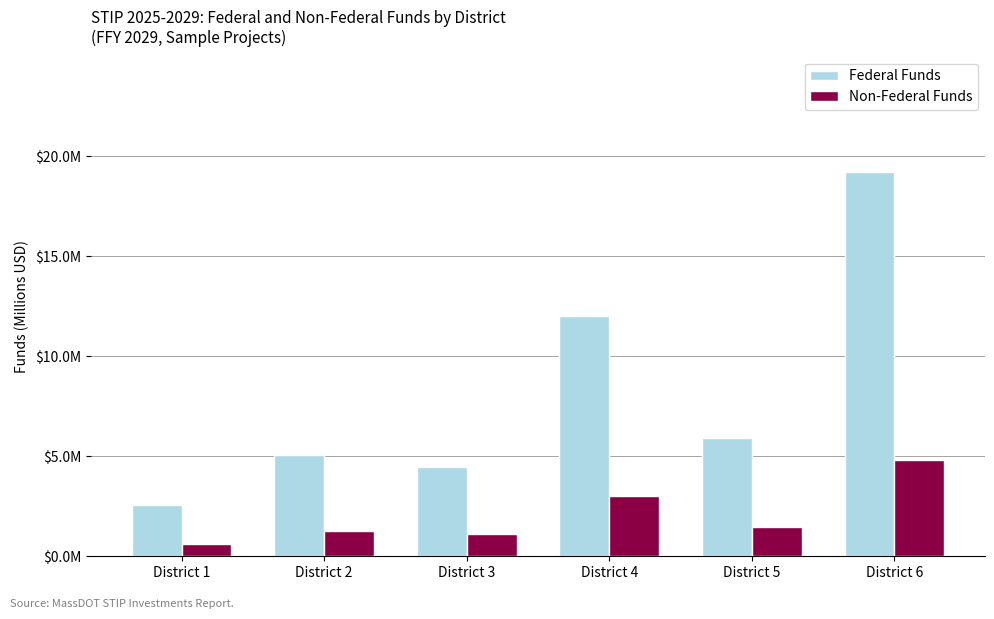

What is the minimum value for Federal Funds?

2.5